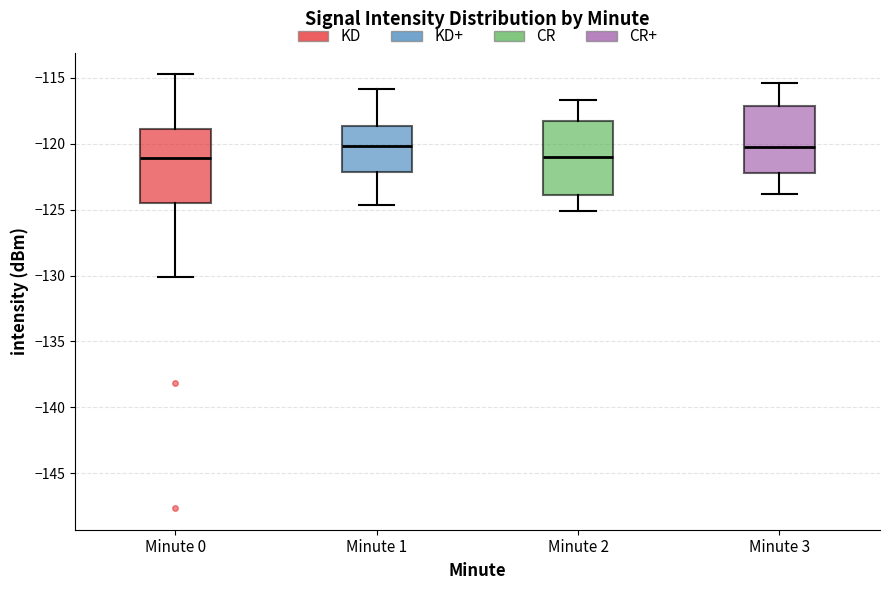

Where does the median line of the box for Minute 3 sit on the y-axis? The values are not printed on the chart, so give them approximately, as read against the axis.

-120.0